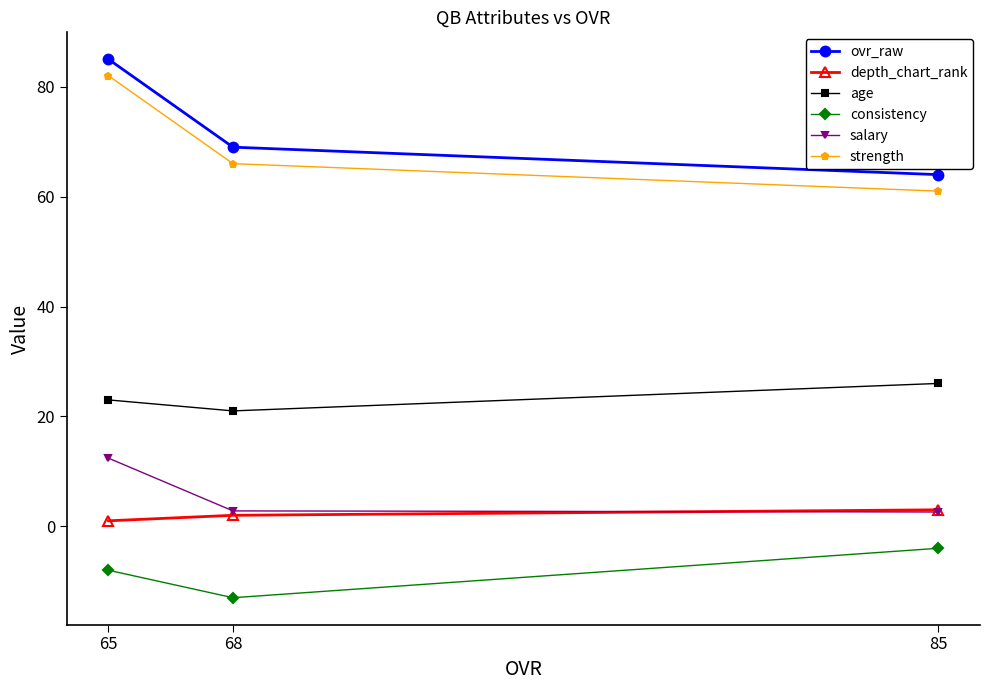

True or false: depth_chart_rank has a value of 3.0 at 85.

True